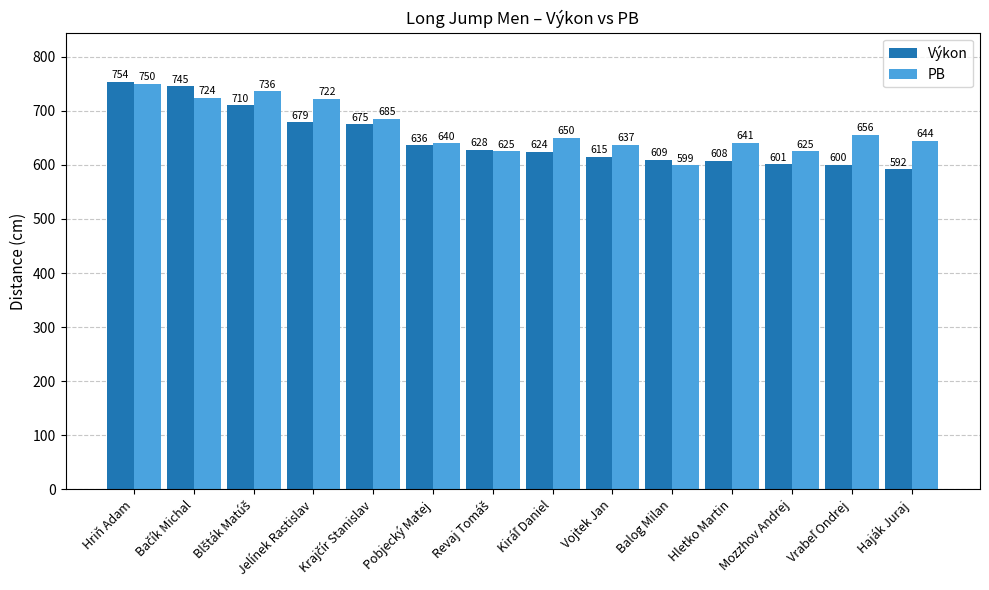

What is the label of the 12th bar from the left?

Mozzhov Andrej